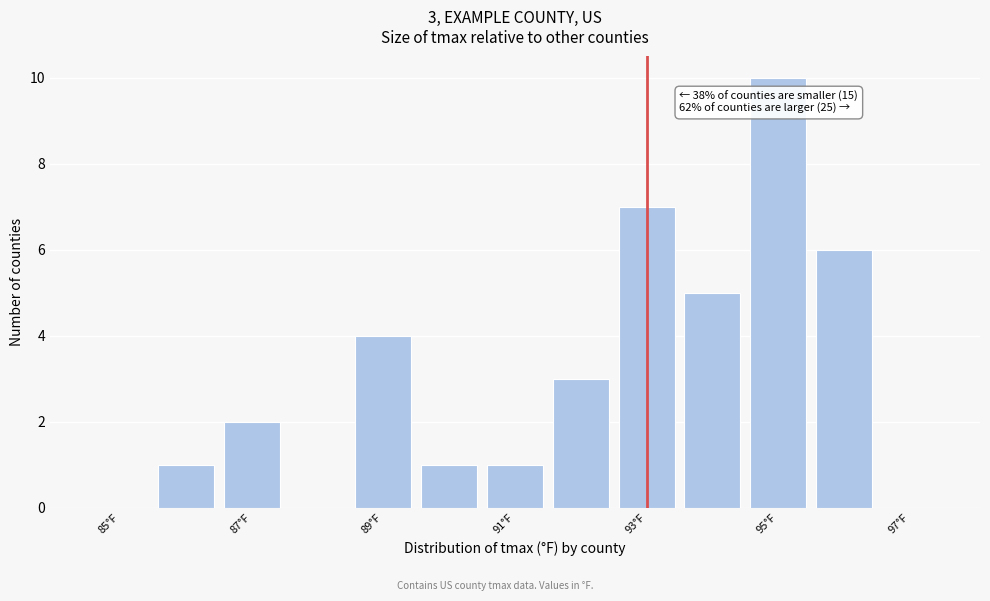

Over which range of the x-axis is the bar tallest?

94.5 to 95.5